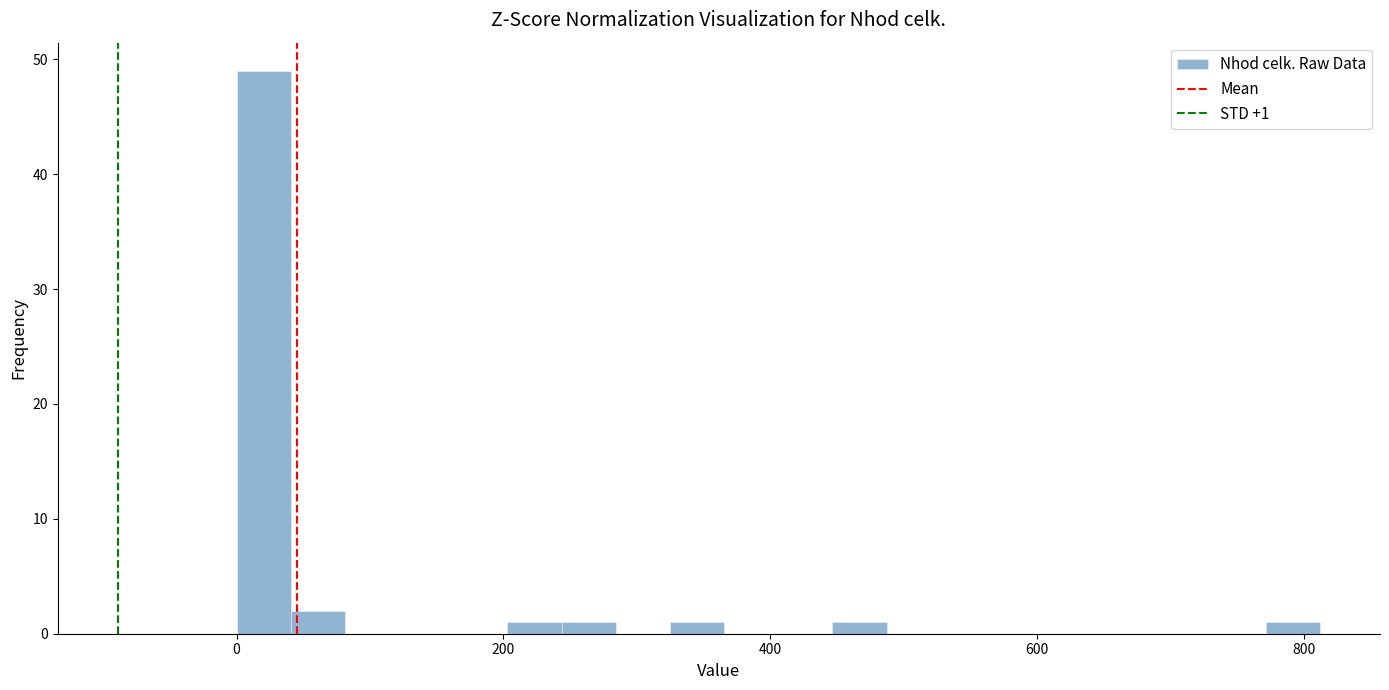

Around what value on the x-axis is the tallest bar? Give the approximate position of its centre, as read against the axis.

20